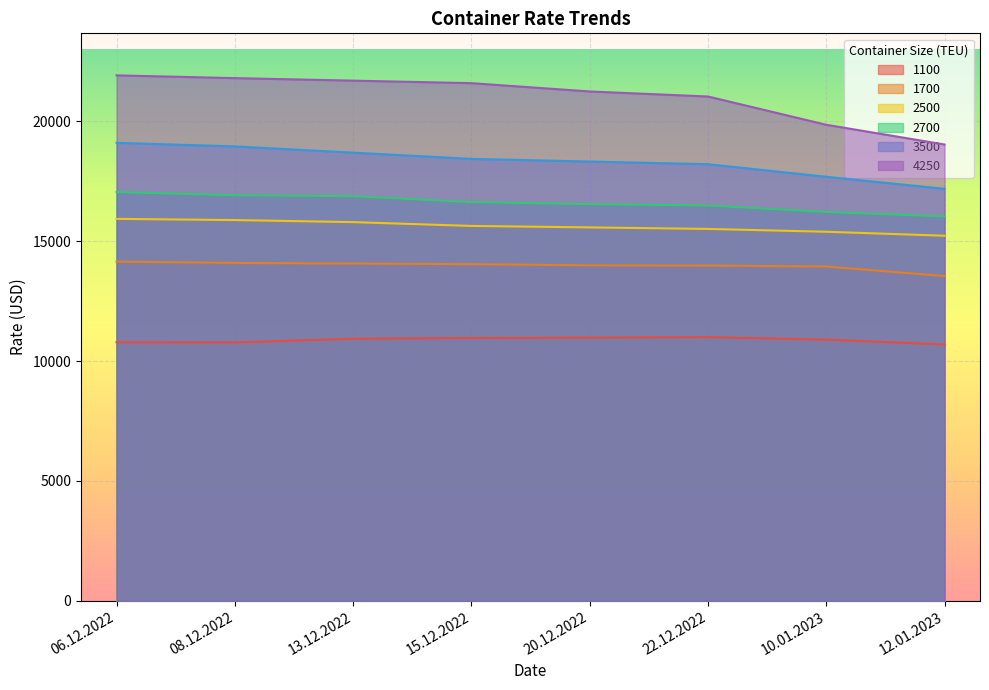

What is the average value of the 1700 series?

13981